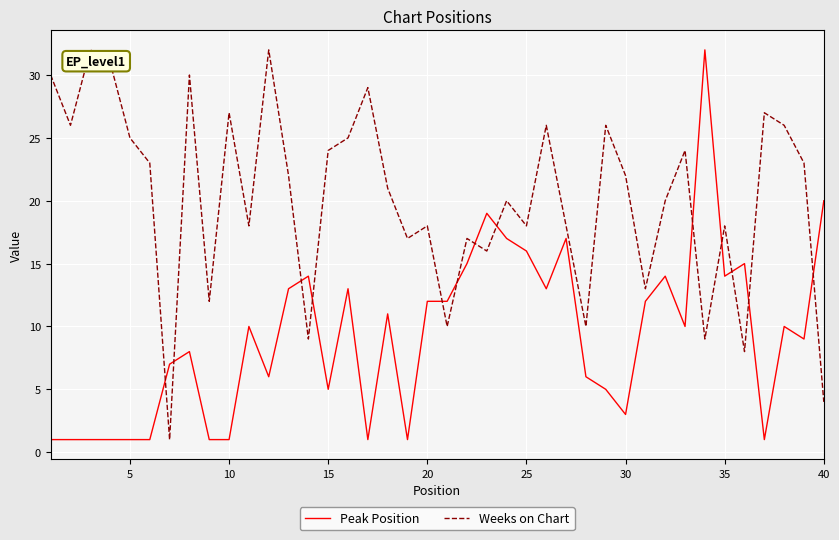

What are all the series names shown in the legend?

Peak Position, Weeks on Chart